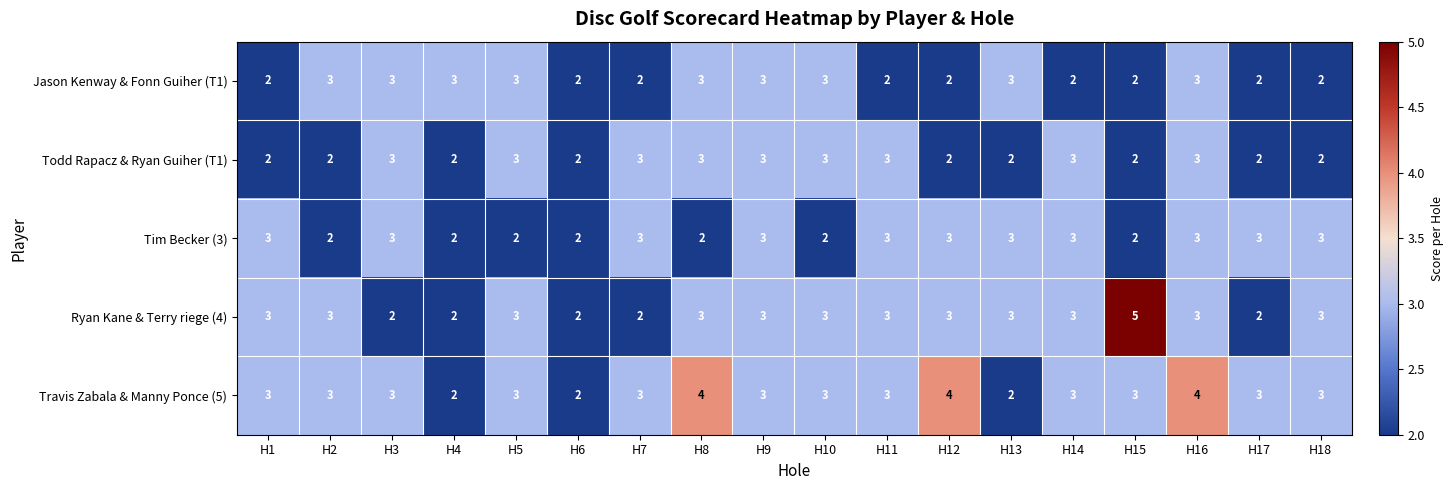

What is the total value across all series at H4?

11